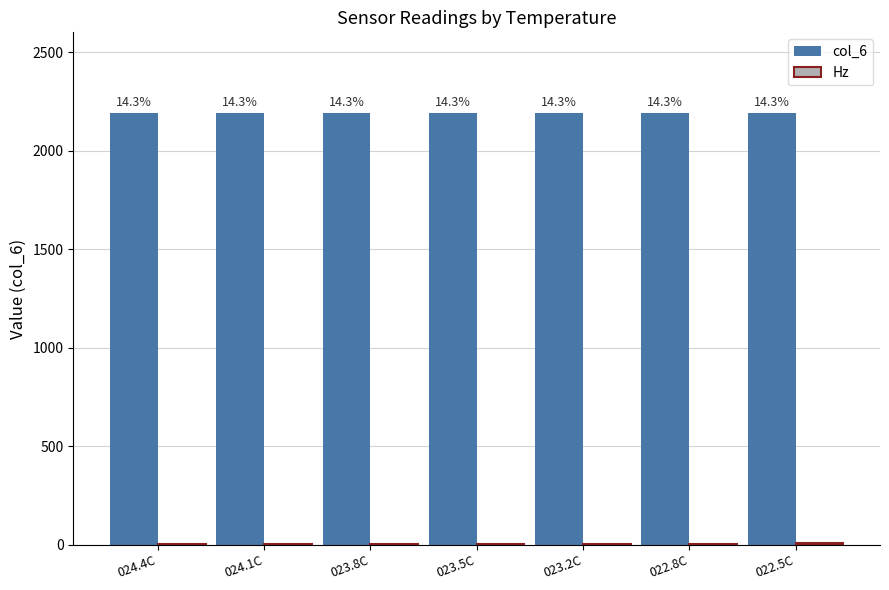

What is the approximate value of col_6 at 022.5C?

2191